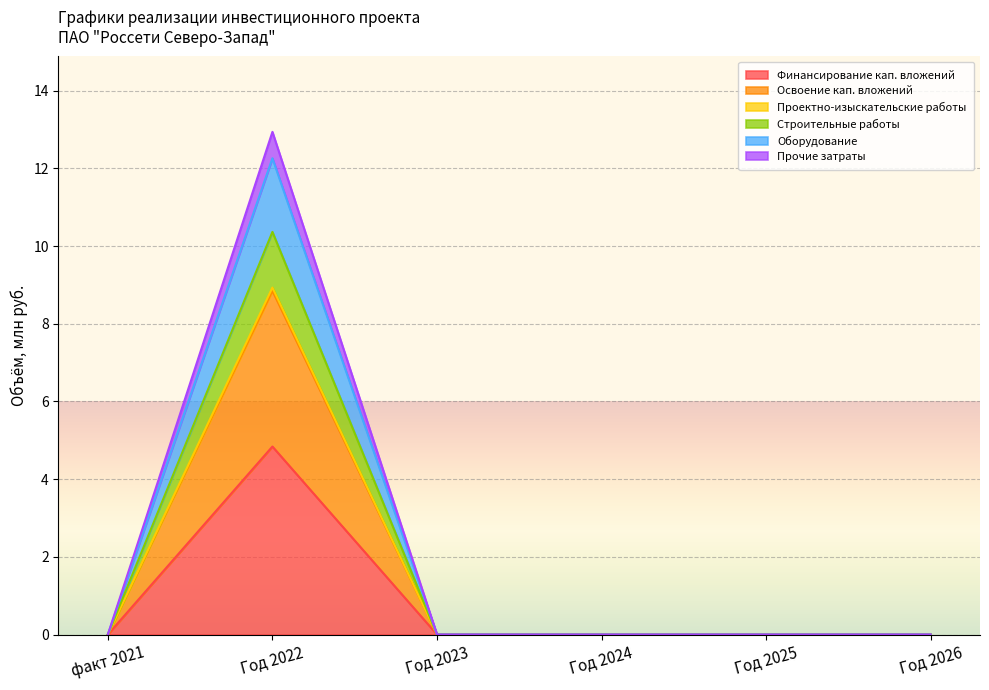

Is it true that Финансирование кап. вложений equals 0.0 at Год 2023?

True